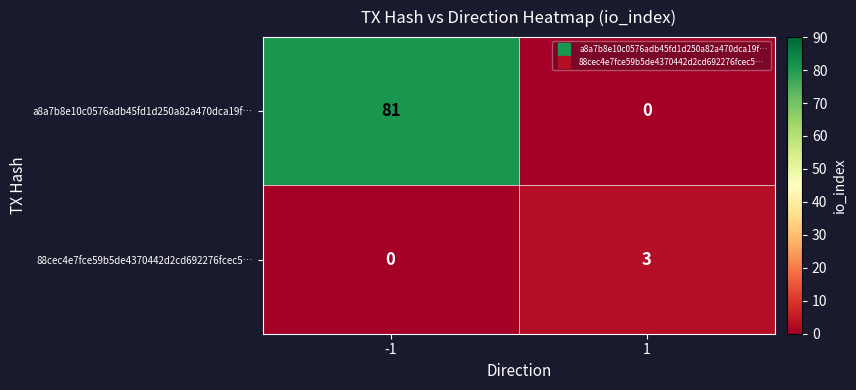

Which series has the largest range (max minus min)?

a8a7b8e10c0576adb45fd1d250a82a470dca19f…